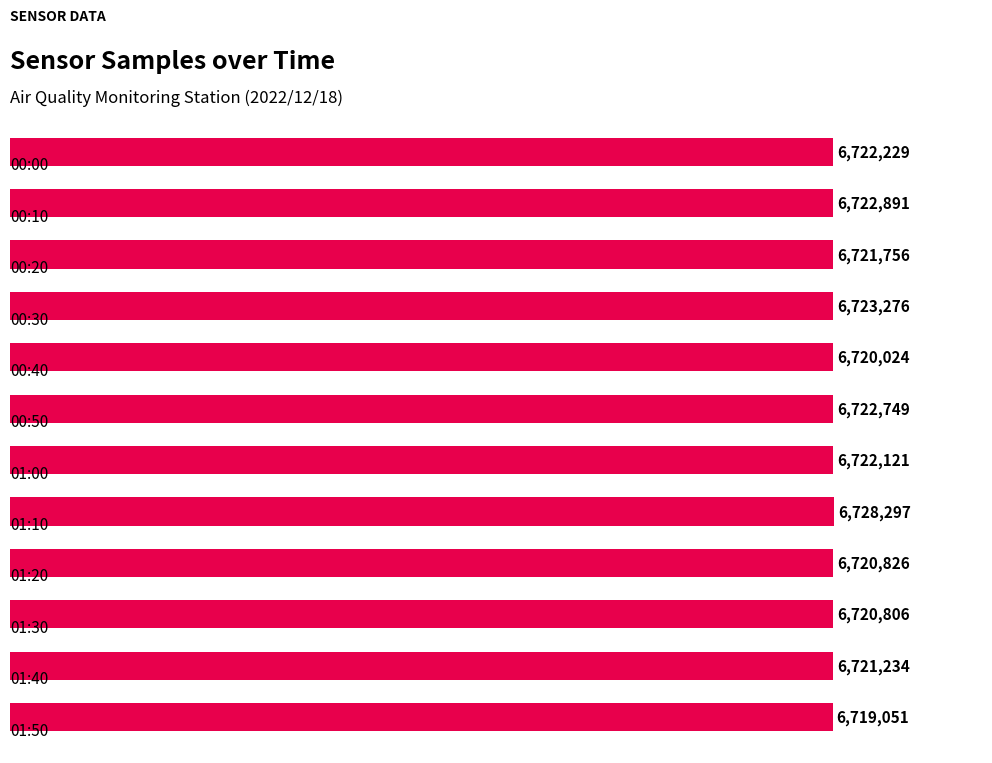

What is the value of the 3rd bar from the top?

6721756